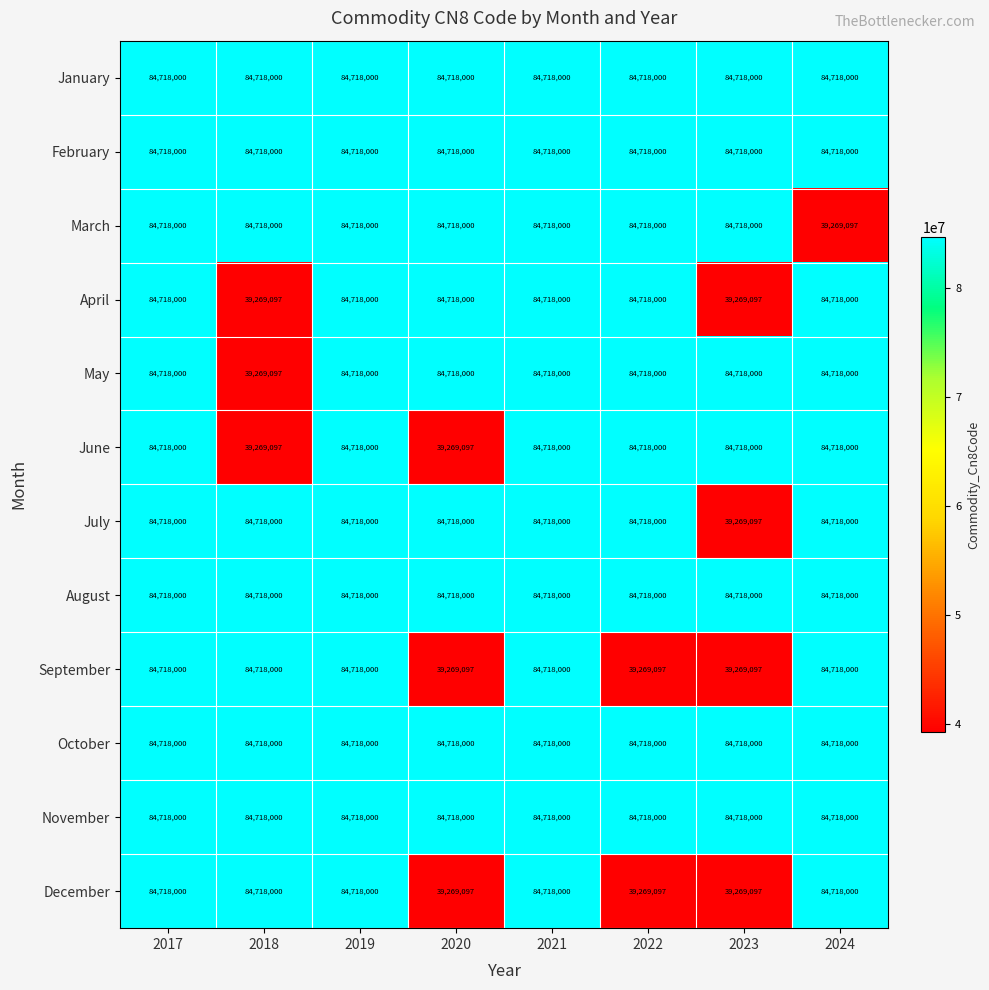

What is the maximum value for May?

84718000